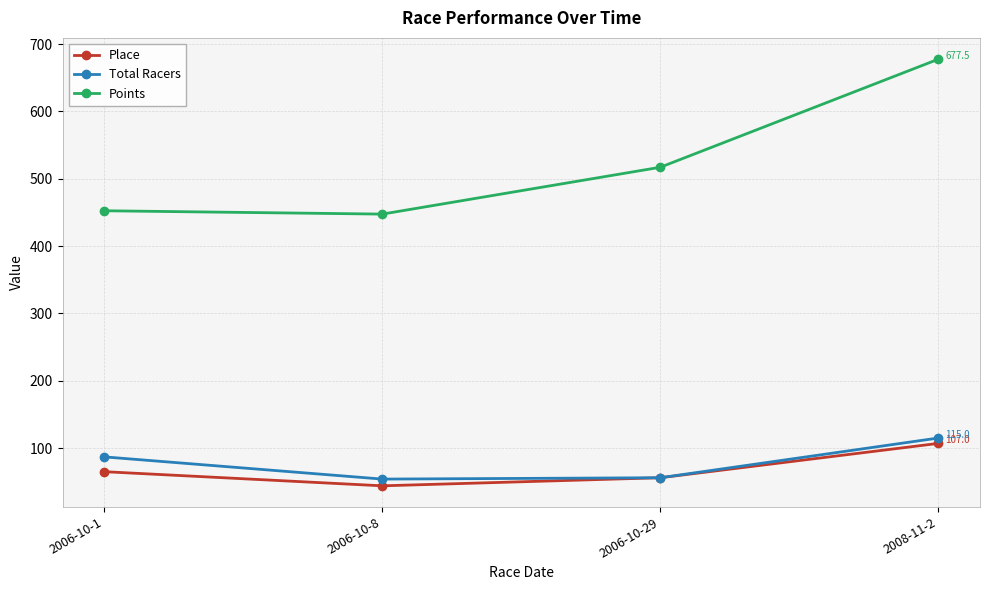

Does the chart display data point markers on the line(s)?

Yes